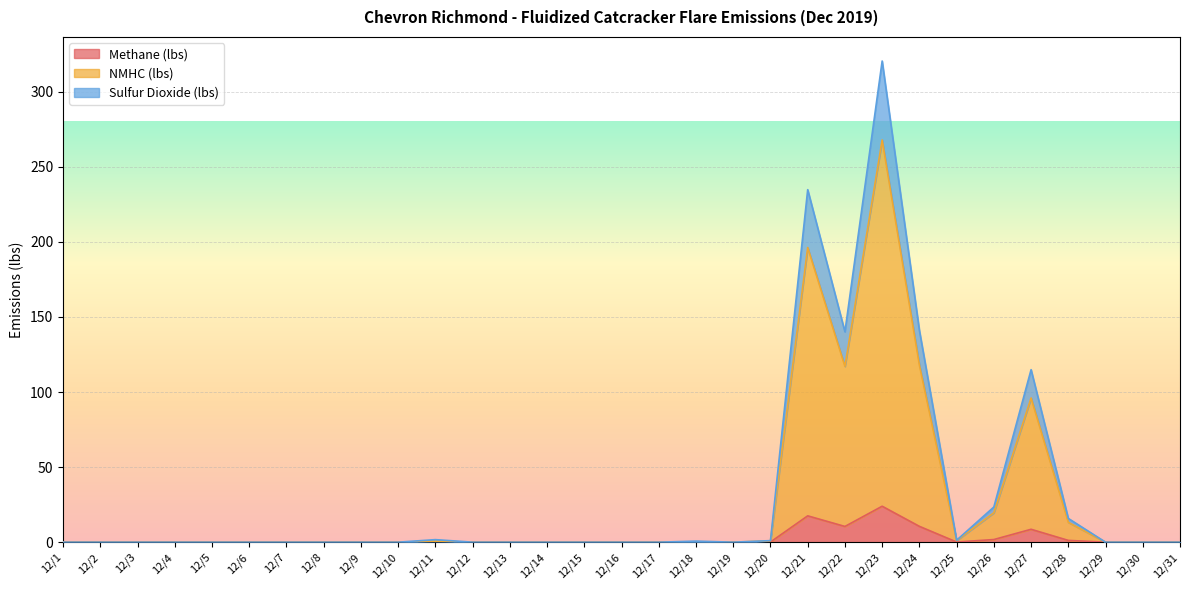

Is the value of Sulfur Dioxide (lbs) at 12/3 greater than the value of NMHC (lbs) at 12/7?

No